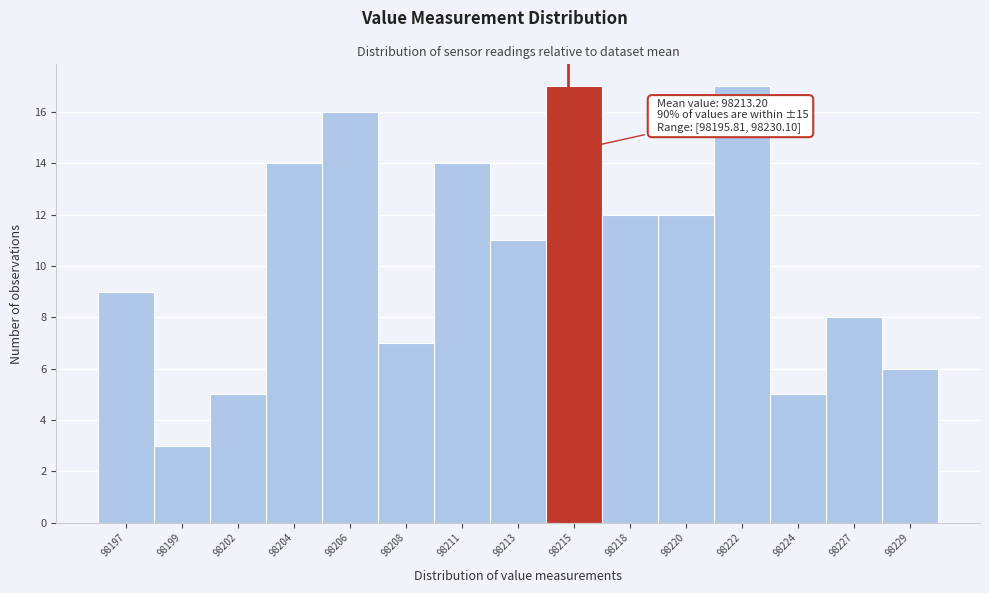

Reading left to right, transcribe all the data shown in this chart.

98197=9	98199=3	98202=5	98204=14	98206=16	98208=7	98211=14	98213=11	98215=17	98218=12	98220=12	98222=17	98224=5	98227=8	98229=6